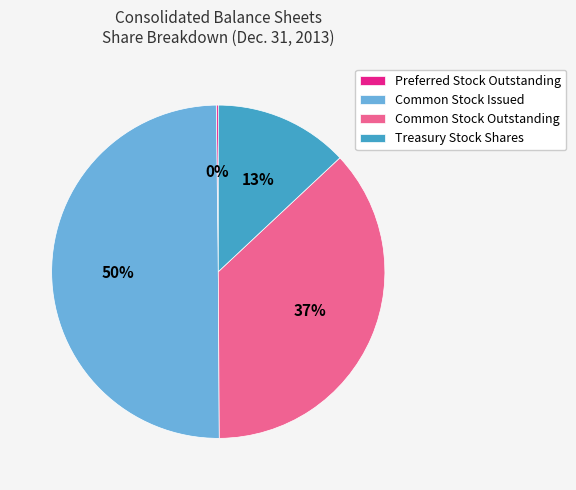

To the nearest percent, what portion does Common Stock Outstanding represent?

37%